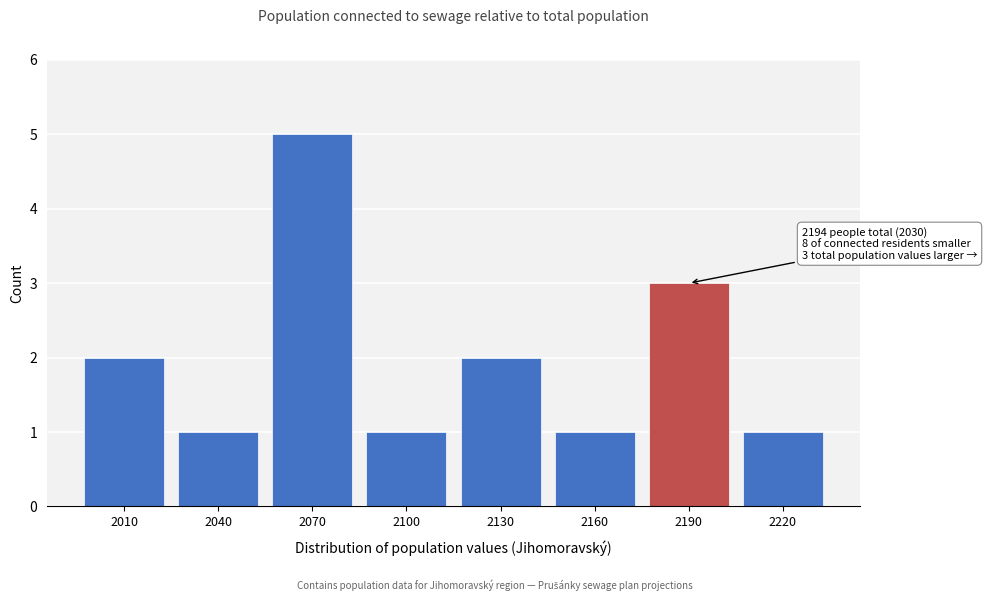

Reading left to right, extract all data points from this chart.

2	1	5	1	2	1	3	1